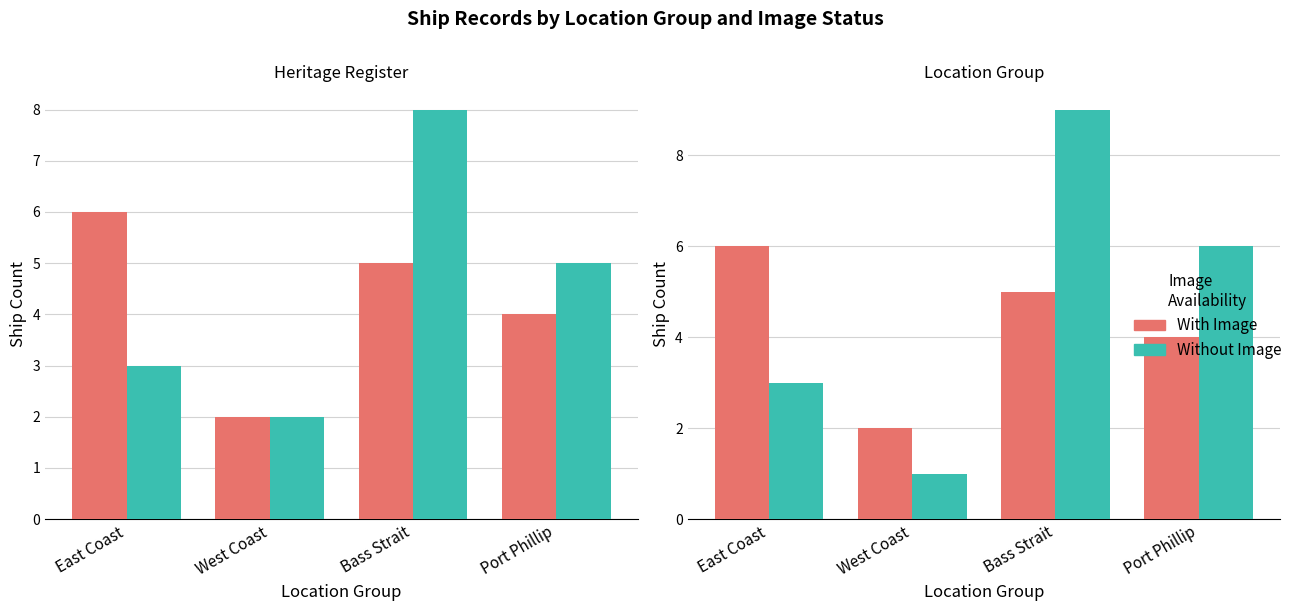

Where is Group 1 nearest to the value 4?

Port Phillip